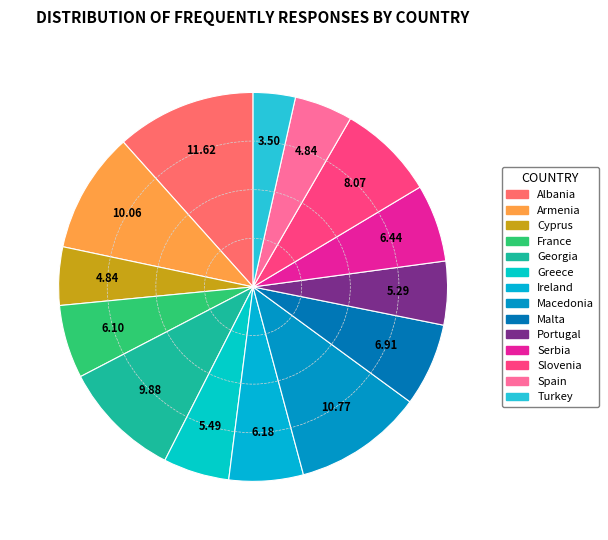

What is the total percentage of Spain and Greece?

10.3%